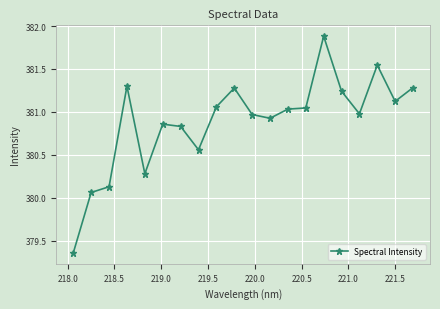

What is the difference between the maximum and minimum values?

2.5